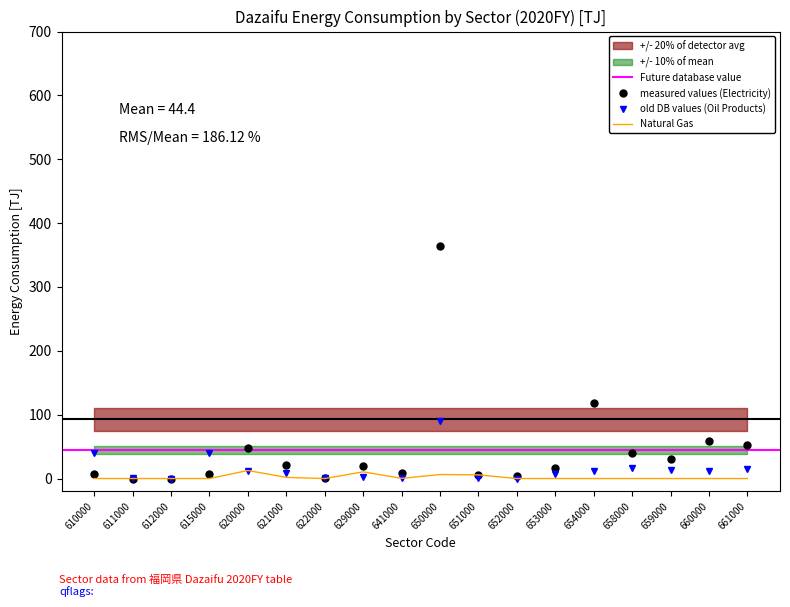

Reading right to left, transcribe all the data shown in this chart.

Electricity: 661000=52.9	660000=59.1	659000=31.1	658000=39.7	654000=118.3	653000=16.7	652000=3.3	651000=5.1	650000=363.4	641000=8.1	629000=18.9	622000=0.2	621000=21.0	620000=48.2	615000=6.7	612000=0.0	611000=0.0	610000=6.7
Natural Gas: 661000=0.0	660000=0.0	659000=0.0	658000=0.0	654000=0.0	653000=0.0	652000=0.0	651000=5.8	650000=6.3	641000=0.3	629000=10.5	622000=0.0	621000=1.8	620000=12.6	615000=0.0	612000=0.0	611000=0.0	610000=0.0
Oil Products: 661000=15.6	660000=12.4	659000=13.6	658000=16.0	654000=11.1	653000=7.6	652000=0.0	651000=1.5	650000=90.9	641000=1.6	629000=1.8	622000=0.1	621000=8.5	620000=12.0	615000=39.5	612000=0.0	611000=0.4	610000=39.9